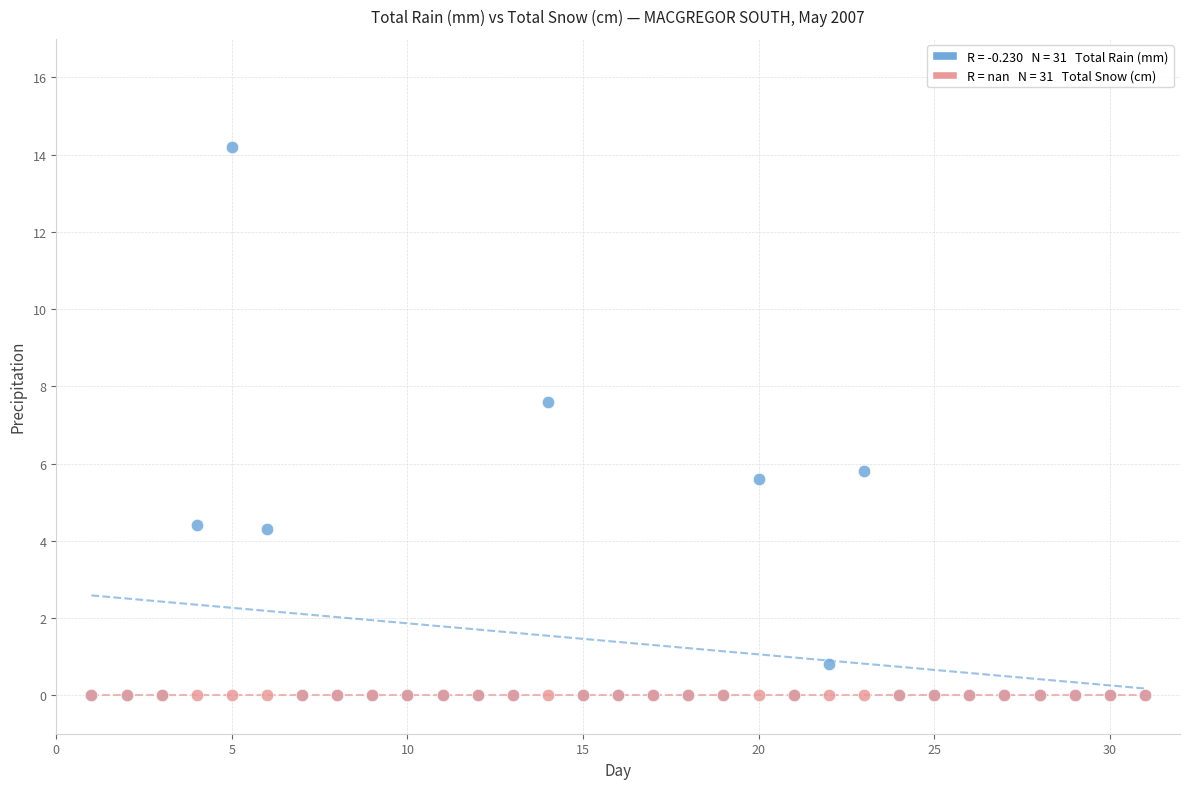

Across all series, what Y value is closest to 7?

7.6